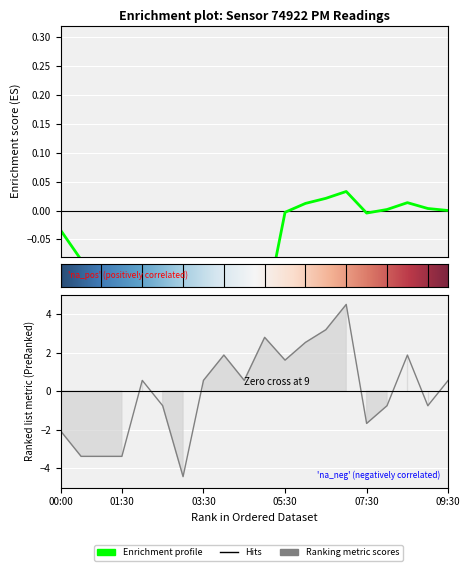

Reading left to right, transcribe all the data shown in this chart.

-2.1	-3.4	-3.4	-3.4	0.6	-0.8	-4.4	0.6	1.9	0.6	2.8	1.6	2.5	3.2	4.5	-1.7	-0.8	1.9	-0.8	0.6